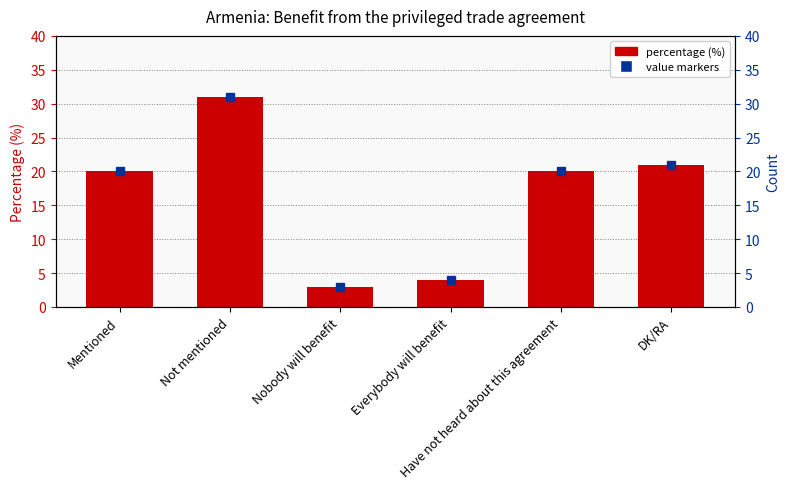

At which label does Value markers reach its peak?

Not mentioned